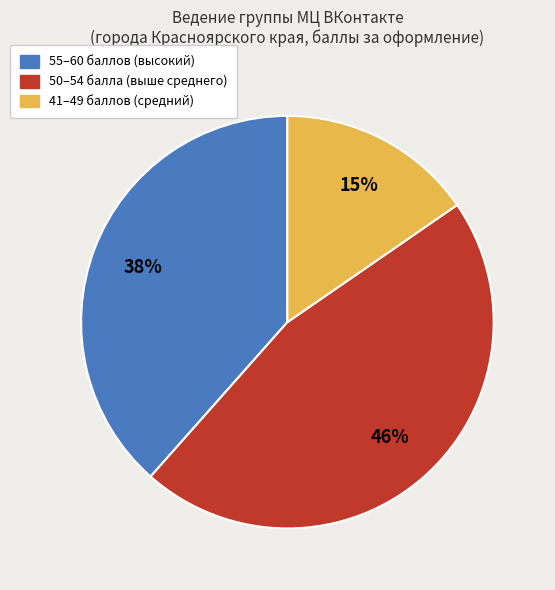

Is there a majority slice in this chart?

No